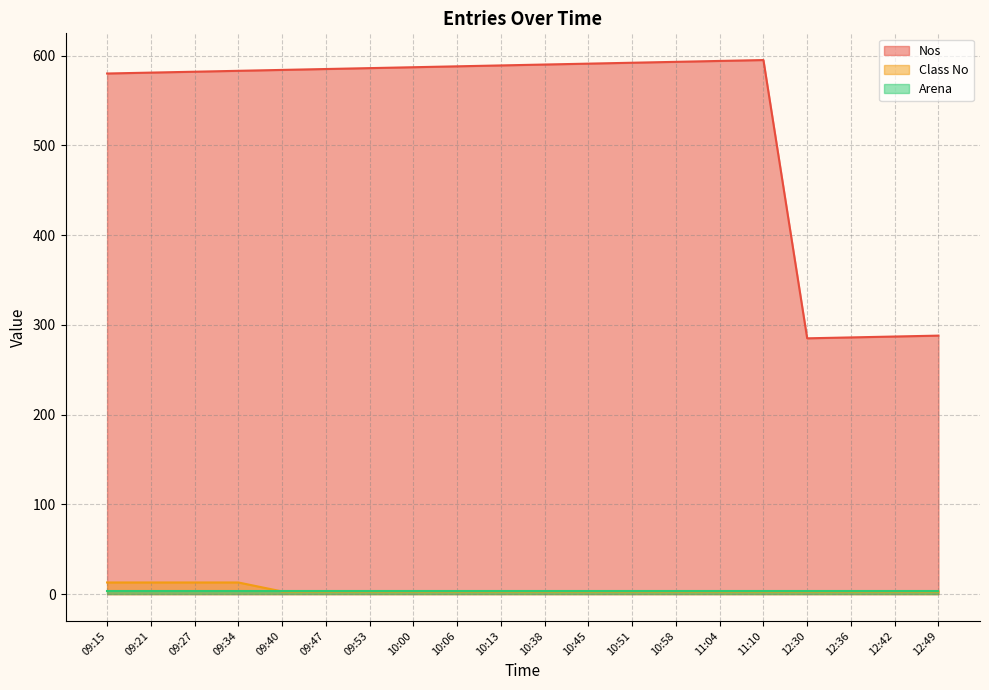

What is the total value across all series at 09:47?

591